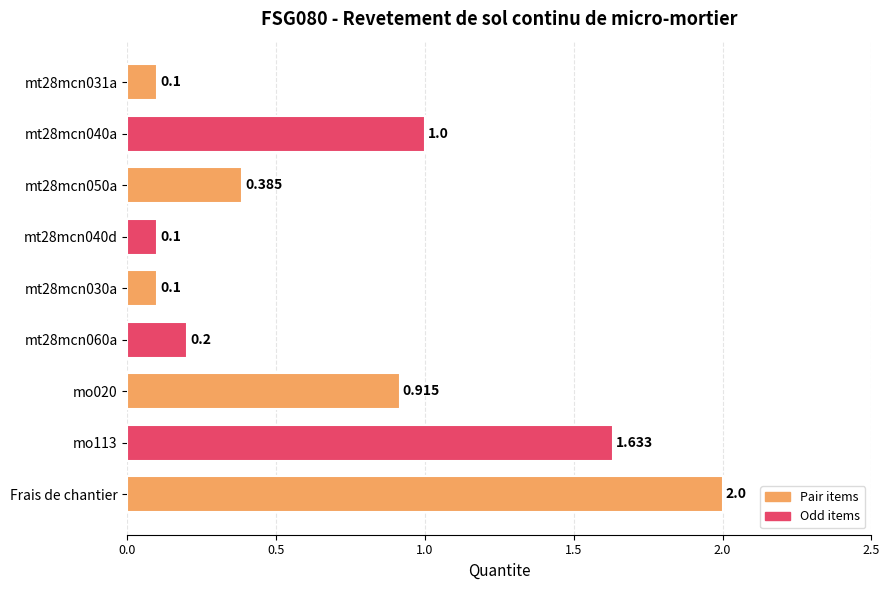

Which category has the highest value across all series?

Frais de chantier